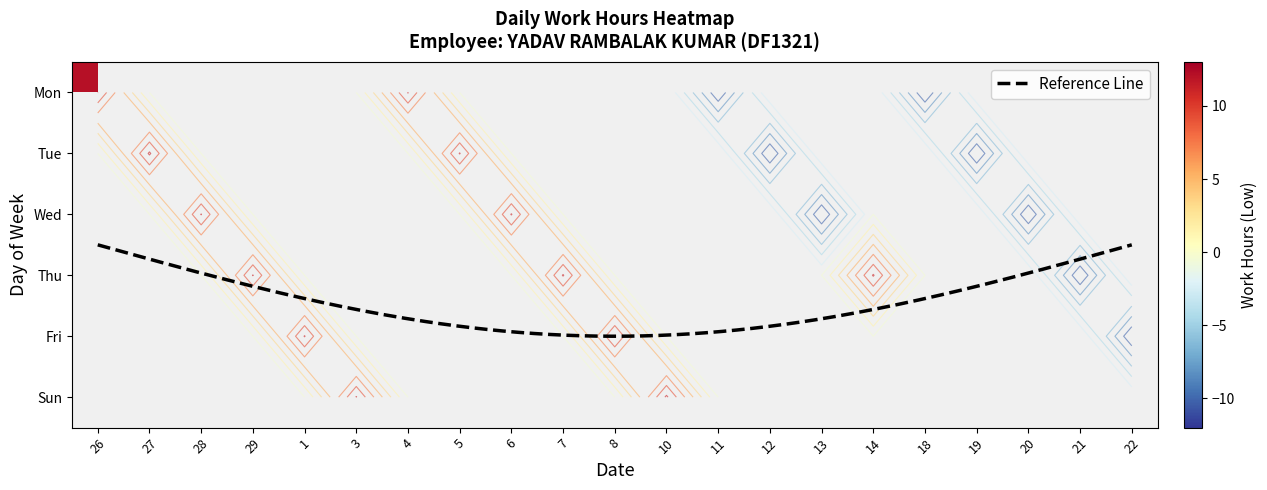

Is the value of 10 at Tue greater than the value of 26 at Fri?

No